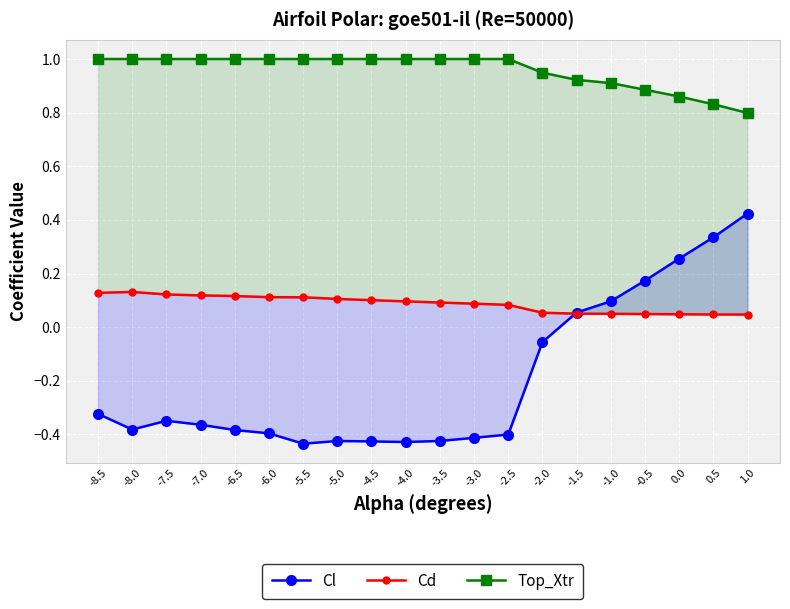

True or false: Cl and Top_Xtr intersect in this chart.

False